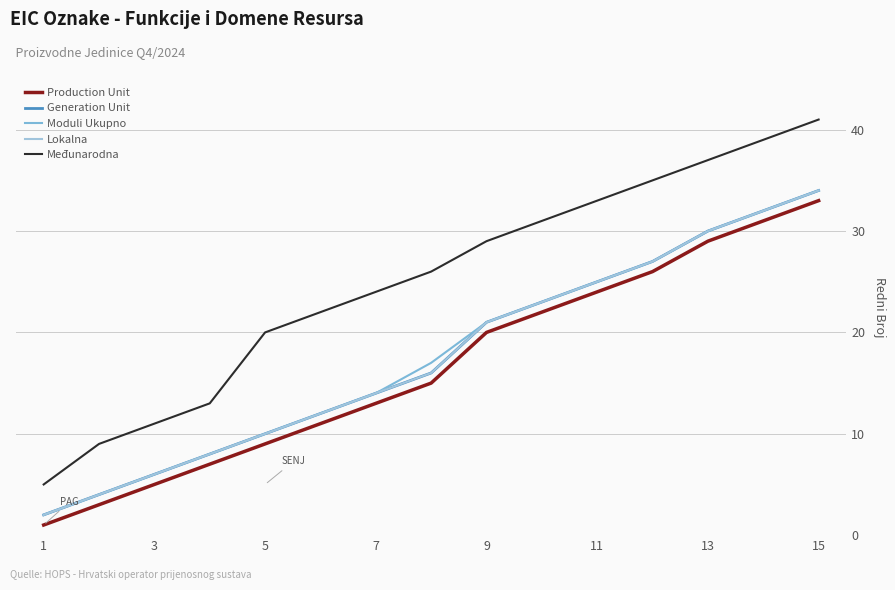

Which series has the largest range (max minus min)?

Međunarodna